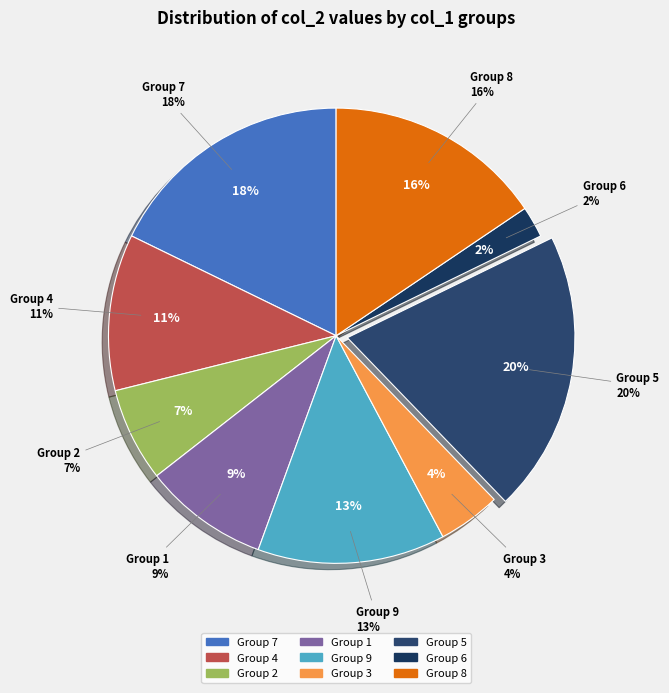

Is it true that 9 is 13% of the pie?

True